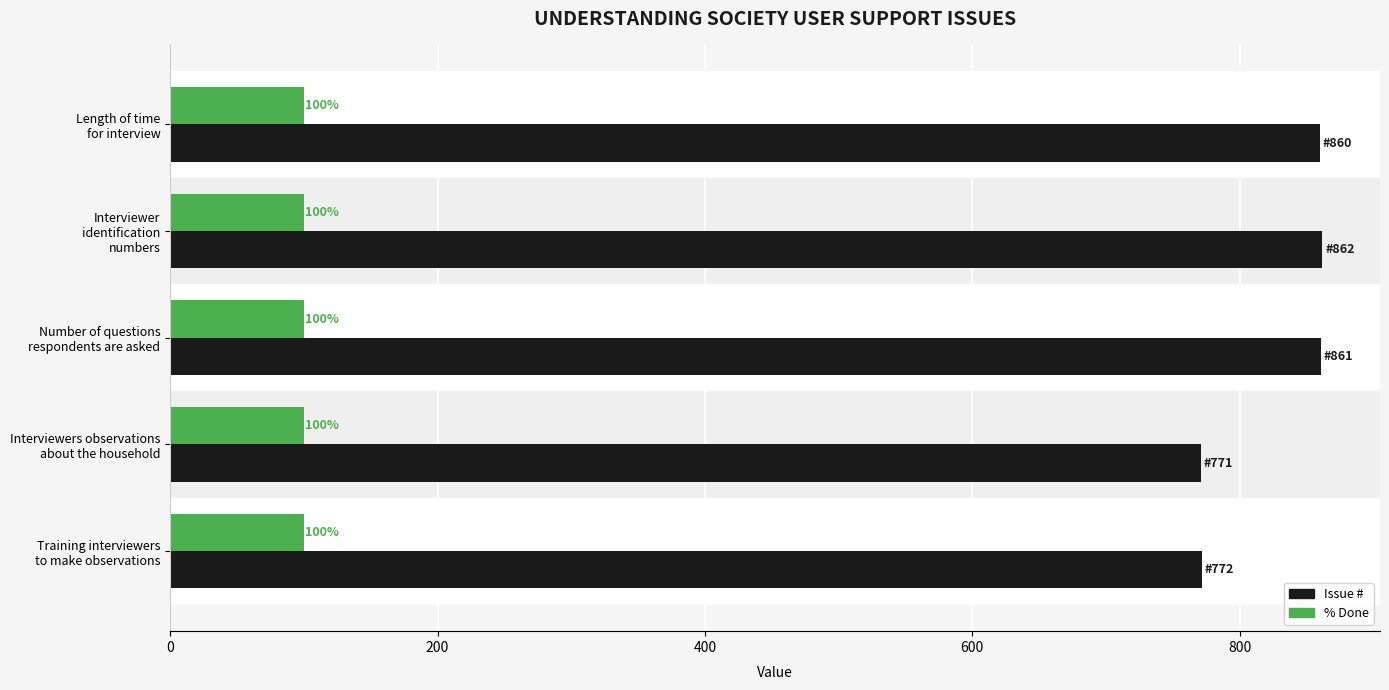

What is the difference between the second highest and second lowest values in the Issue # series?

89